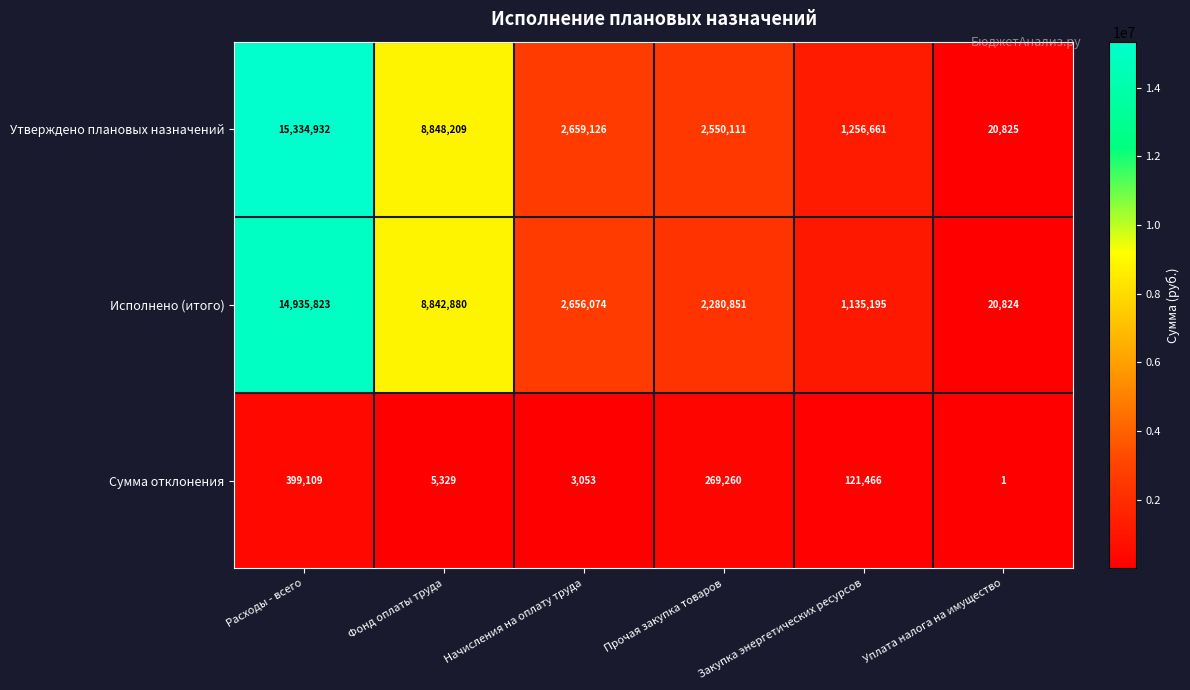

Rank the series at Уплата налога на имущество from highest to lowest value.

Утверждено плановых назначений, Исполнено (итого), Сумма отклонения